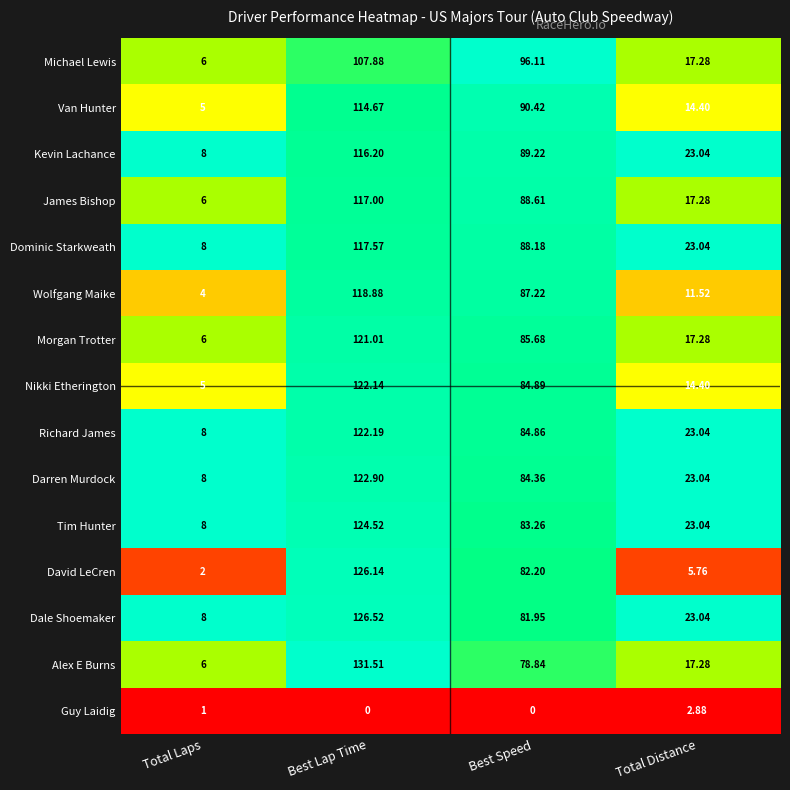

At which category is the sum across all series the highest?

Best Lap Time